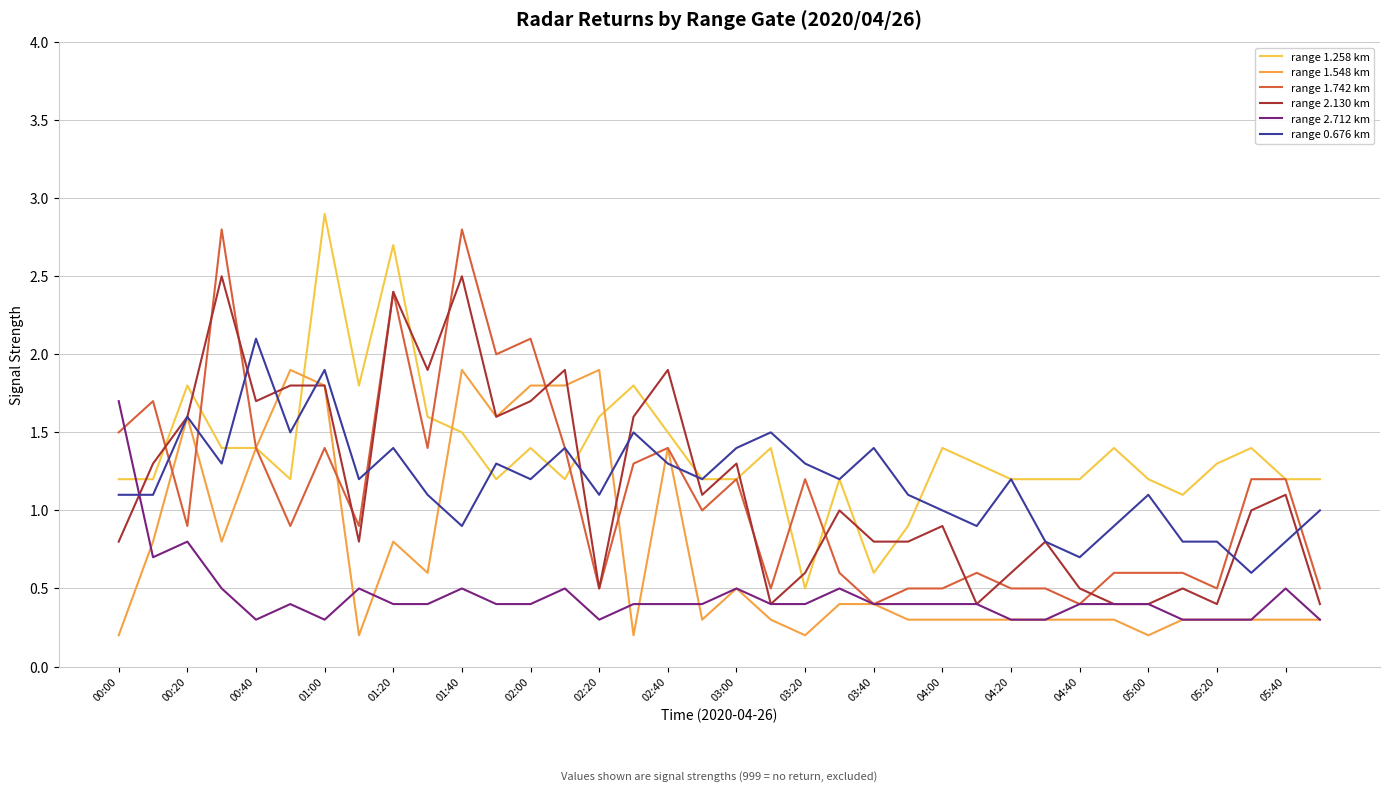

Reading right to left, transcribe all the data shown in this chart.

range 1.258 km: 1.2	1.2	1.4	1.3	1.1	1.2	1.4	1.2	1.2	1.2	1.3	1.4	0.9	0.6	1.2	0.5	1.4	1.2	1.2	1.5	1.8	1.6	1.2	1.4	1.2	1.5	1.6	2.7	1.8	2.9	1.2	1.4	1.4	1.8	1.2	1.2
range 1.548 km: 0.3	0.3	0.3	0.3	0.3	0.2	0.3	0.3	0.3	0.3	0.3	0.3	0.3	0.4	0.4	0.2	0.3	0.5	0.3	1.4	0.2	1.9	1.8	1.8	1.6	1.9	0.6	0.8	0.2	1.8	1.9	1.4	0.8	1.6	0.8	0.2
range 1.742 km: 0.5	1.2	1.2	0.5	0.6	0.6	0.6	0.4	0.5	0.5	0.6	0.5	0.5	0.4	0.6	1.2	0.5	1.2	1.0	1.4	1.3	0.5	1.4	2.1	2.0	2.8	1.4	2.4	0.9	1.4	0.9	1.4	2.8	0.9	1.7	1.5
range 2.130 km: 0.4	1.1	1.0	0.4	0.5	0.4	0.4	0.5	0.8	0.6	0.4	0.9	0.8	0.8	1.0	0.6	0.4	1.3	1.1	1.9	1.6	0.5	1.9	1.7	1.6	2.5	1.9	2.4	0.8	1.8	1.8	1.7	2.5	1.6	1.3	0.8
range 2.712 km: 0.3	0.5	0.3	0.3	0.3	0.4	0.4	0.4	0.3	0.3	0.4	0.4	0.4	0.4	0.5	0.4	0.4	0.5	0.4	0.4	0.4	0.3	0.5	0.4	0.4	0.5	0.4	0.4	0.5	0.3	0.4	0.3	0.5	0.8	0.7	1.7
range 0.676 km: 1.0	0.8	0.6	0.8	0.8	1.1	0.9	0.7	0.8	1.2	0.9	1.0	1.1	1.4	1.2	1.3	1.5	1.4	1.2	1.3	1.5	1.1	1.4	1.2	1.3	0.9	1.1	1.4	1.2	1.9	1.5	2.1	1.3	1.6	1.1	1.1